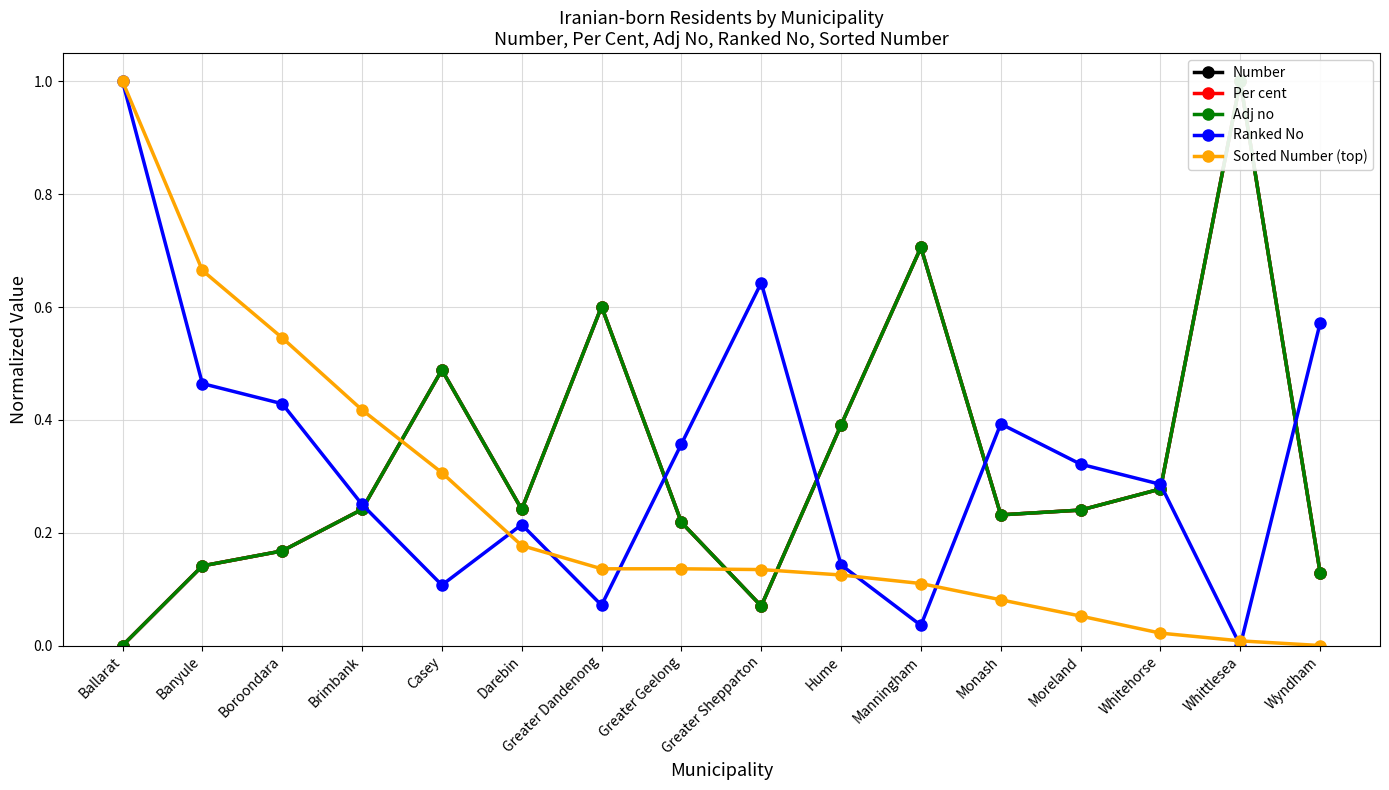

Rank the series at Monash from highest to lowest value.

Ranked No, Per cent, Adj no, Number, Sorted Number (top)